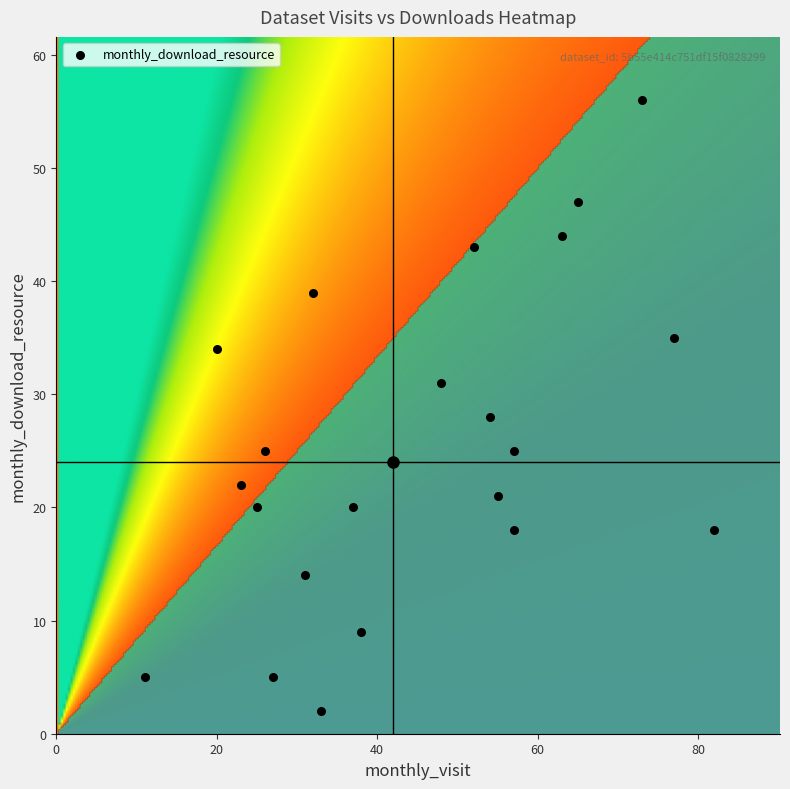

What is the range of Y values (max minus min)?

54